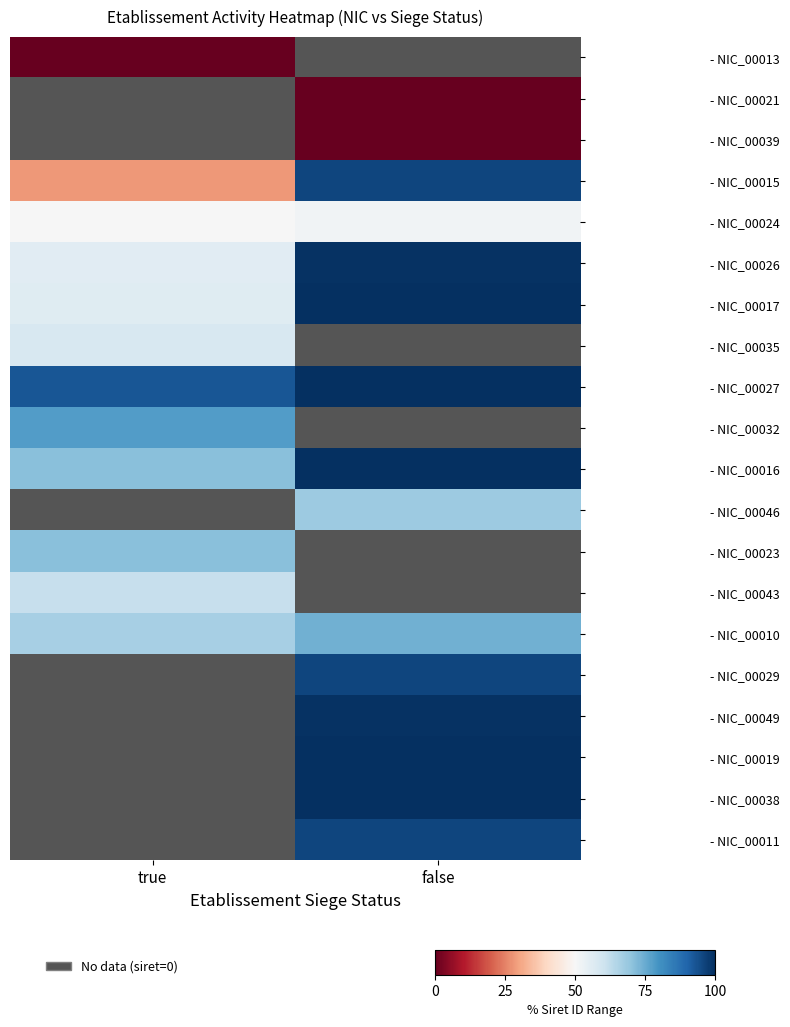

Rank the series by their maximum value, from lowest to highest.

- NIC_00013, - NIC_00021, - NIC_00039, - NIC_00024, - NIC_00035, - NIC_00043, - NIC_00023, - NIC_00010, - NIC_00032, - NIC_00015, - NIC_00026, - NIC_00016, - NIC_00027, - NIC_00017, - NIC_00046, - NIC_00029, - NIC_00049, - NIC_00019, - NIC_00038, - NIC_00011